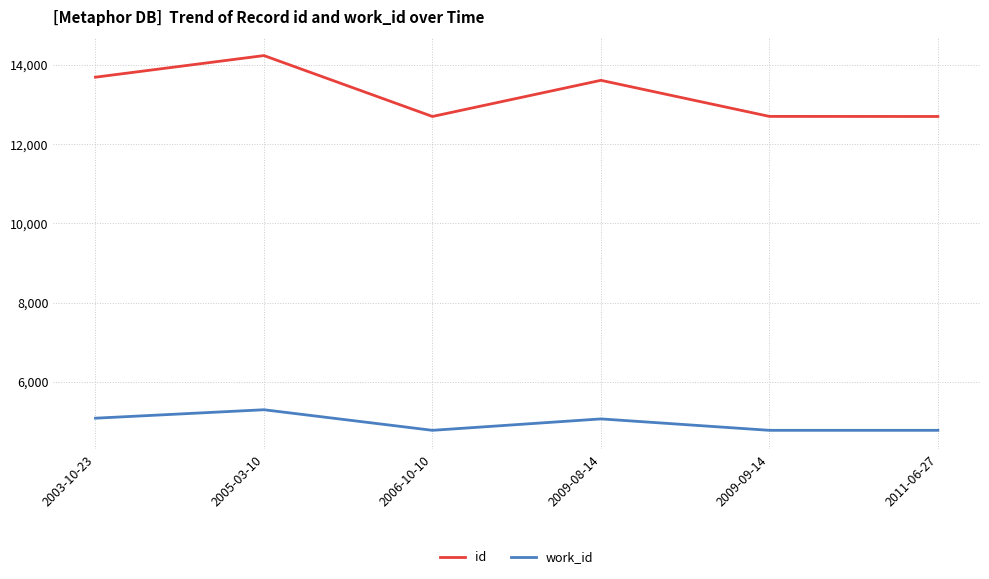

Where does the id series first go above 13609?

2003-10-23